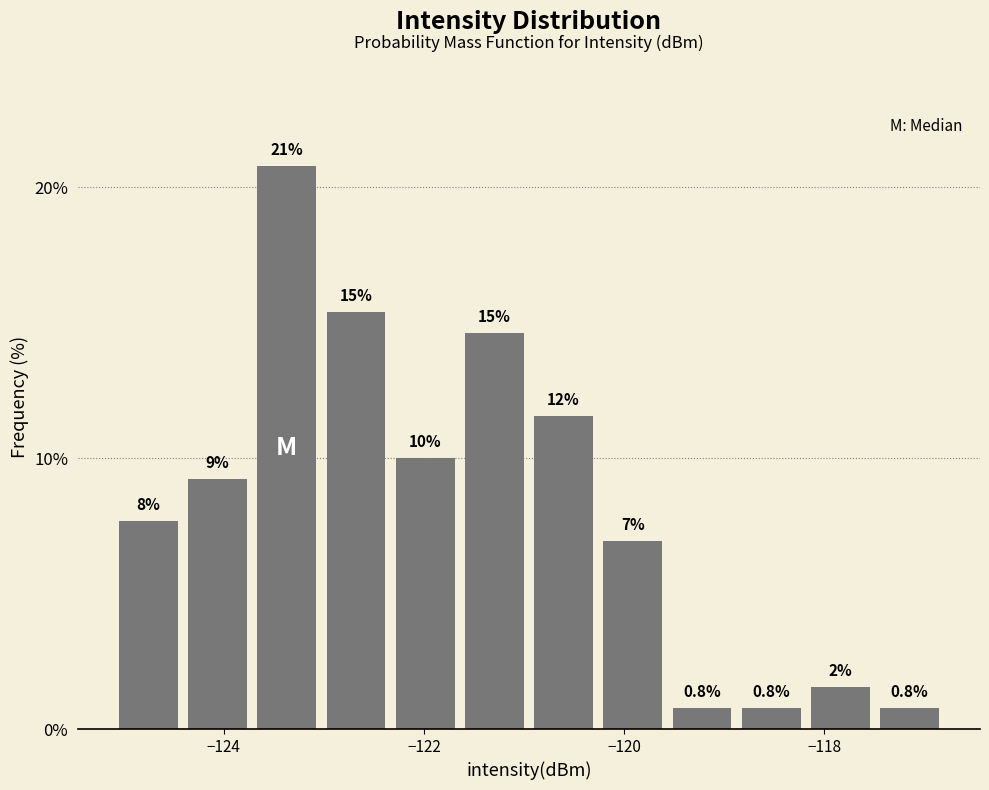

Around what value on the x-axis is the tallest bar? Give the approximate position of its centre, as read against the axis.

-123.4